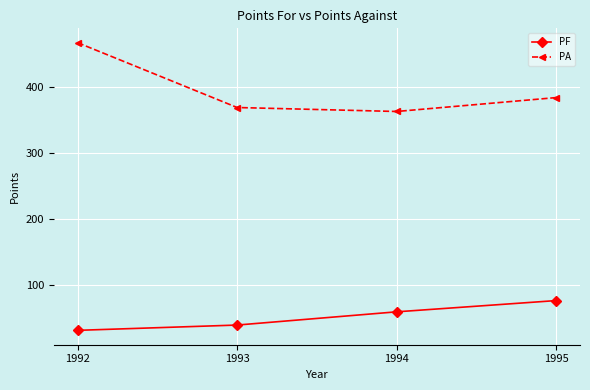

True or false: PA has more than 0 interior local peaks.

False